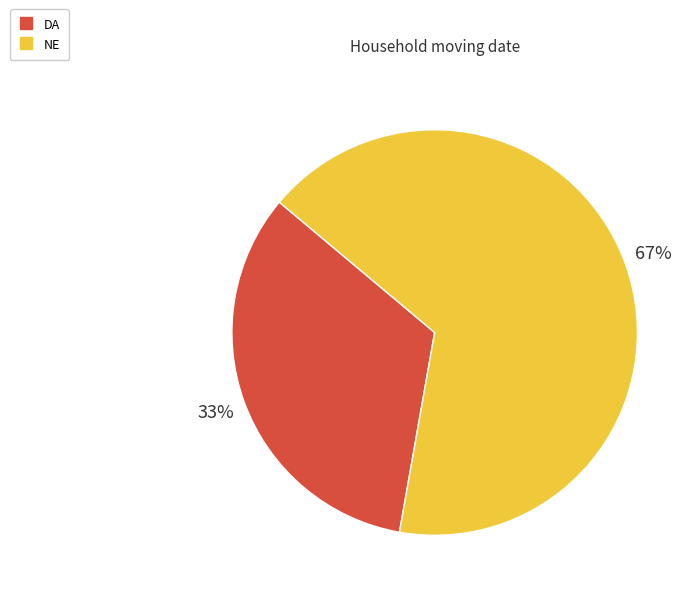

Which category has the biggest portion of the pie?

NE